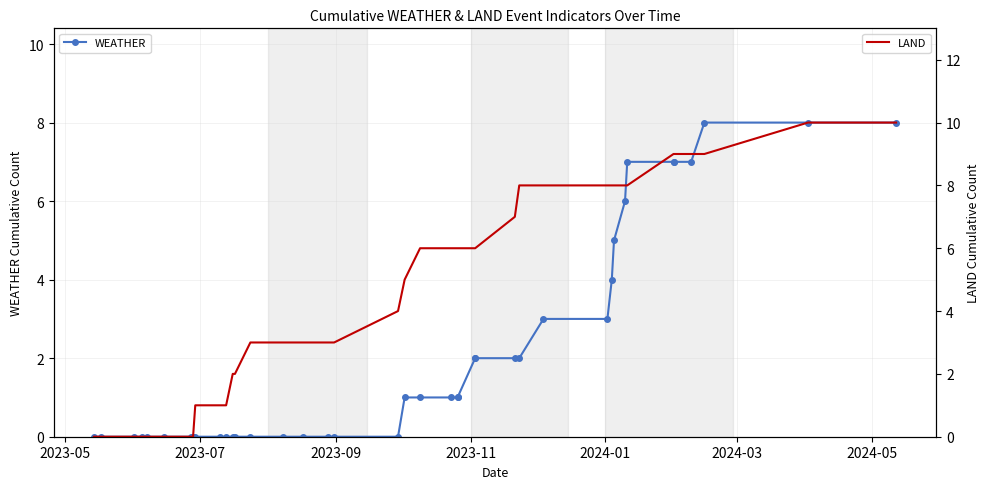

How many data points in WEATHER are above 1?

16